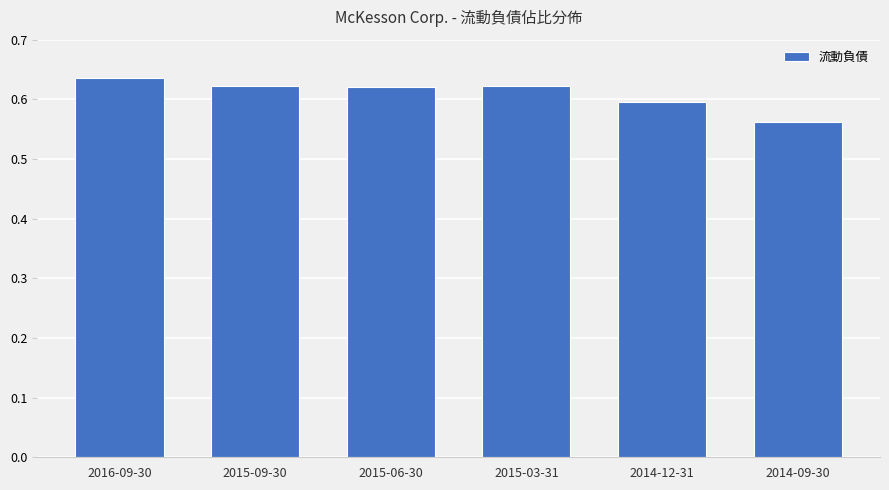

Count the values in the range 0 to 1.

6